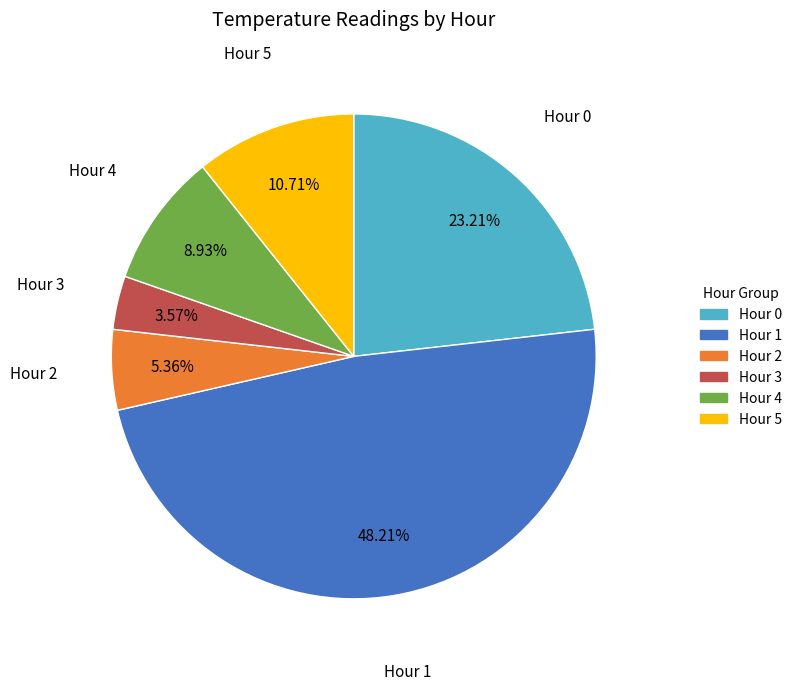

To the nearest percent, what is the combined percentage of Hour 5 and Hour 1?

59%